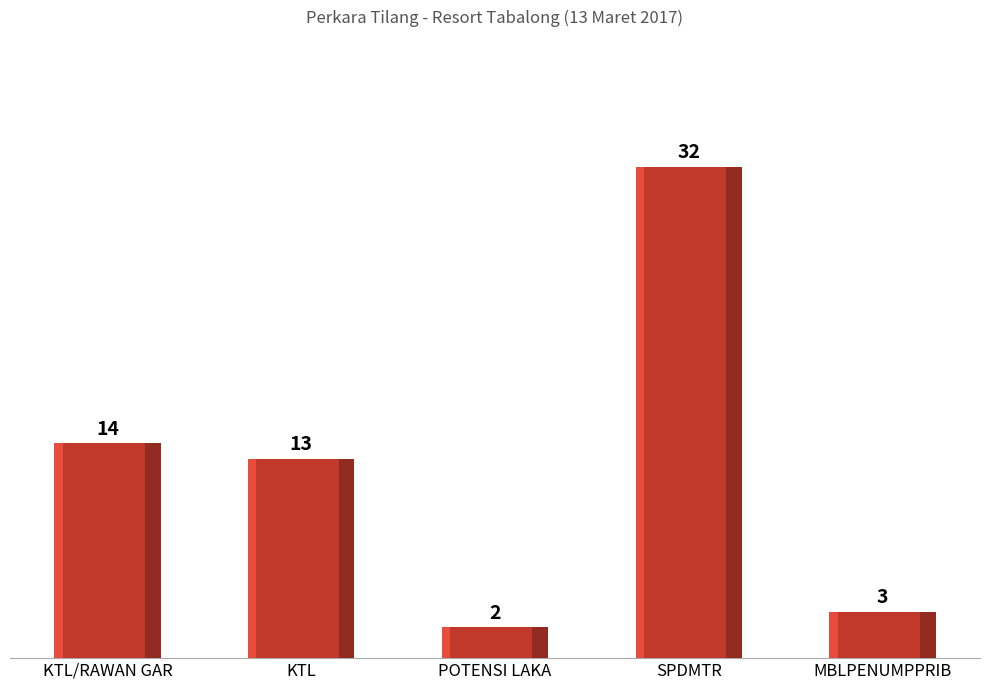

List the labels in order of value, largest first.

SPDMTR, KTL/RAWAN GAR, KTL, MBLPENUMPPRIB, POTENSI LAKA